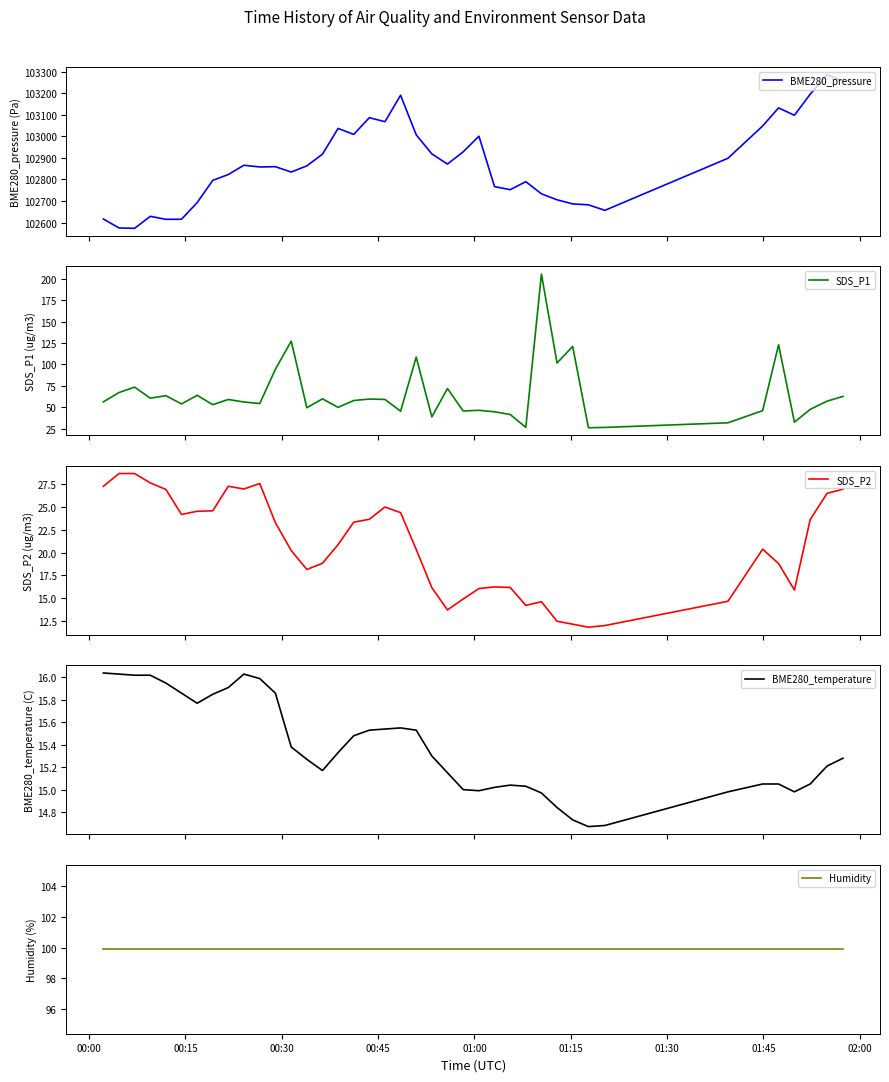

What are all the series names shown in the legend?

BME280_pressure, SDS_P1, SDS_P2, BME280_temperature, Humidity